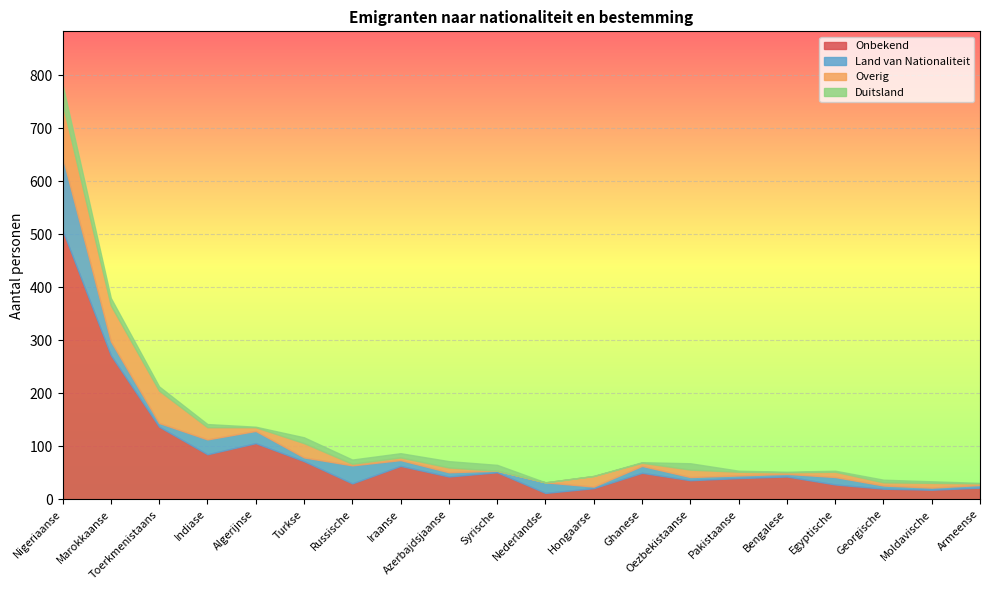

Where is the first local maximum for Overig?

Turkse